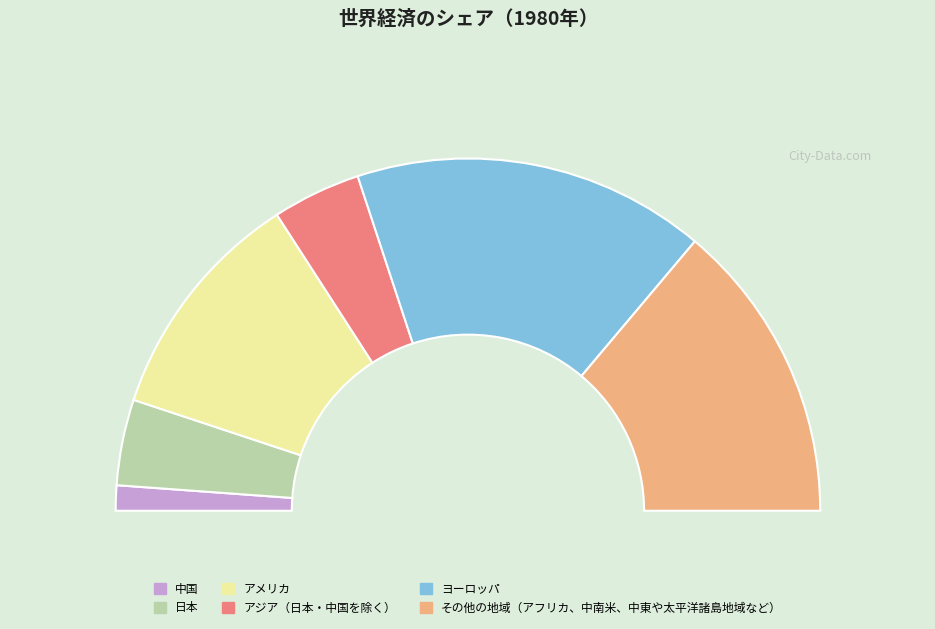

To the nearest percent, what is the difference between the largest and smallest slice percentages?

30%